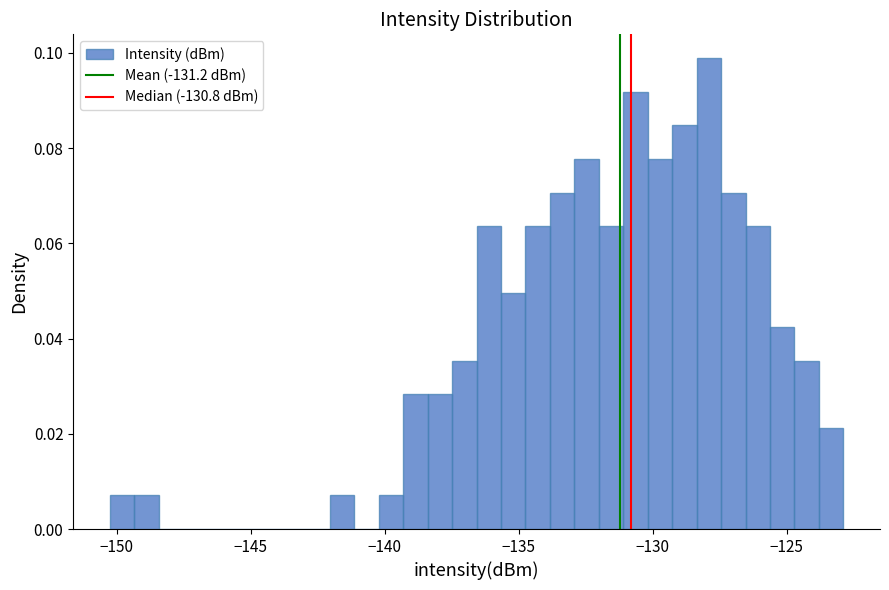

Around what value on the x-axis is the tallest bar? Give the approximate position of its centre, as read against the axis.

-128.0